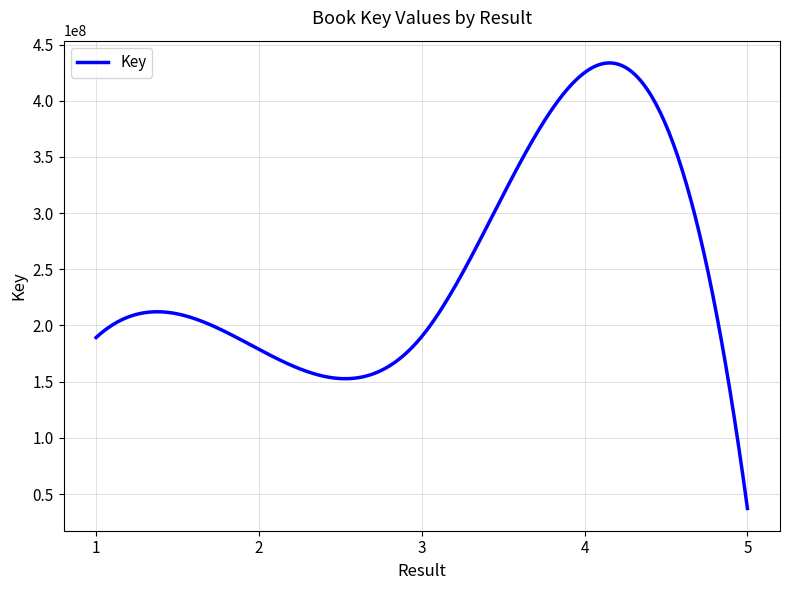

What is the minimum value shown in the chart?

37205011.0